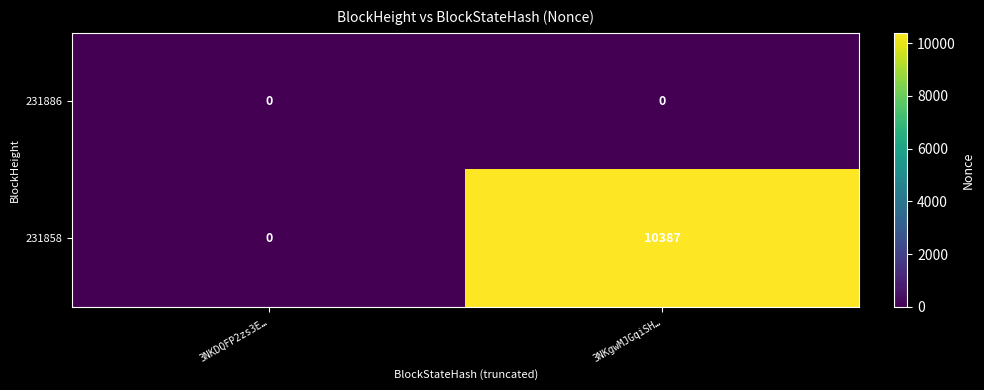

Rank the series by their maximum value, from highest to lowest.

231858, 231886